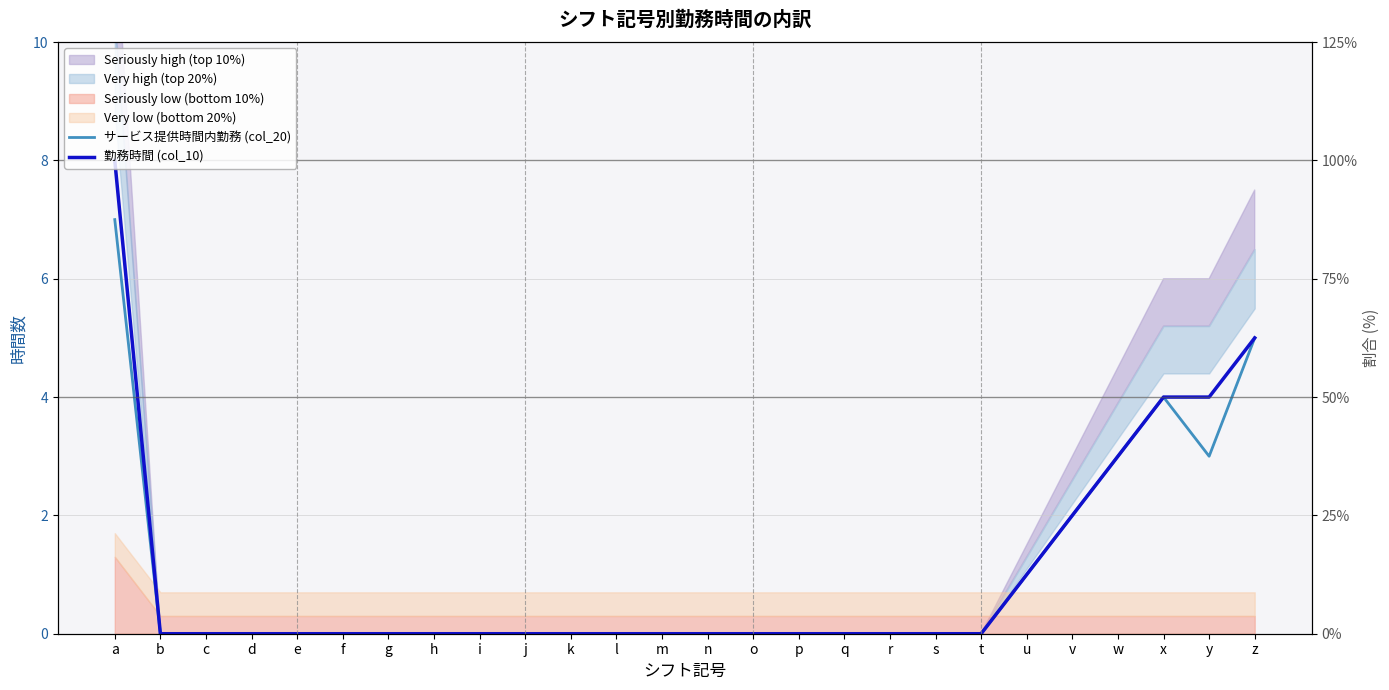

What is the sum of all 勤務時間 (col_10) values?

27